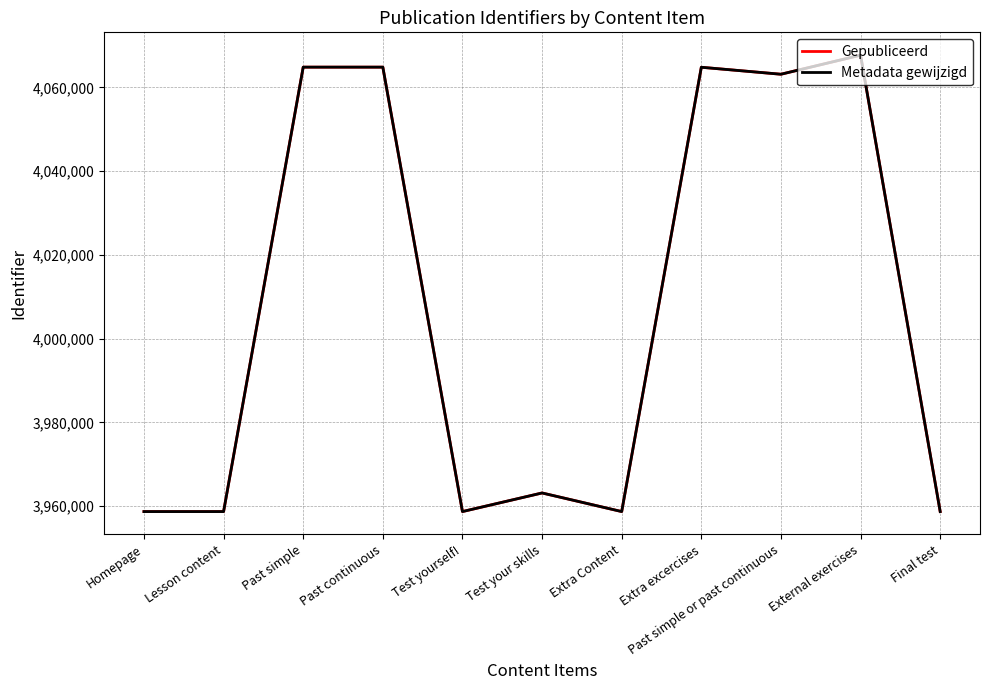

What is the average value of the Metadata gewijzigd series?

4007463